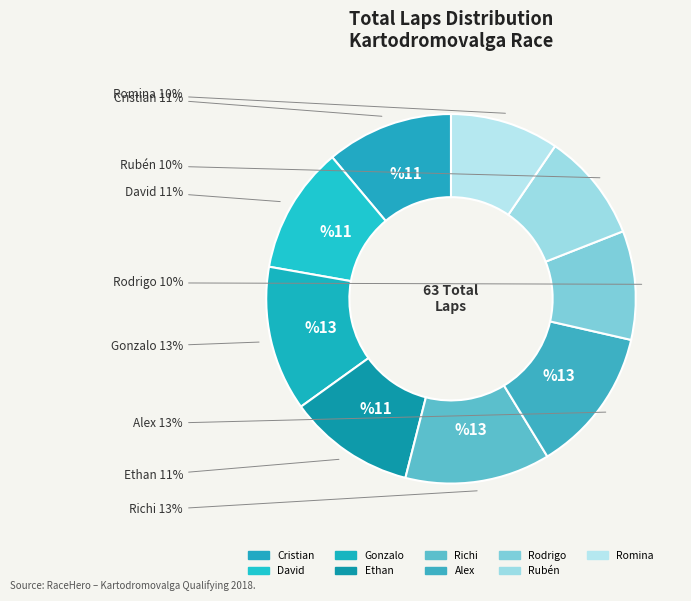

To the nearest percent, what portion does Rodrigo represent?

10%